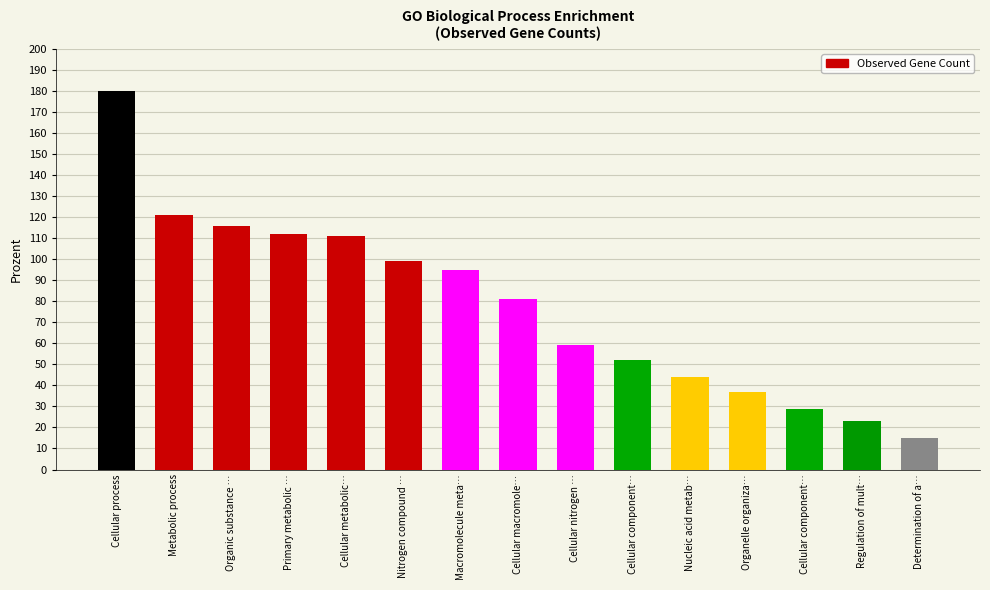

What is the change in value from Cellular nitrogen … to Determination of a…?

-44